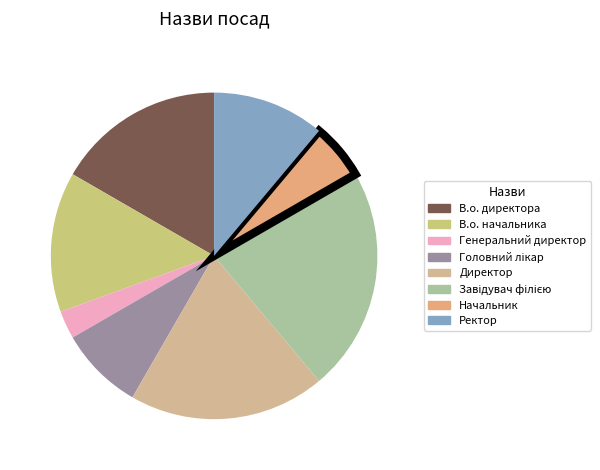

To the nearest percent, what is the difference between the largest and smallest slice percentages?

19%